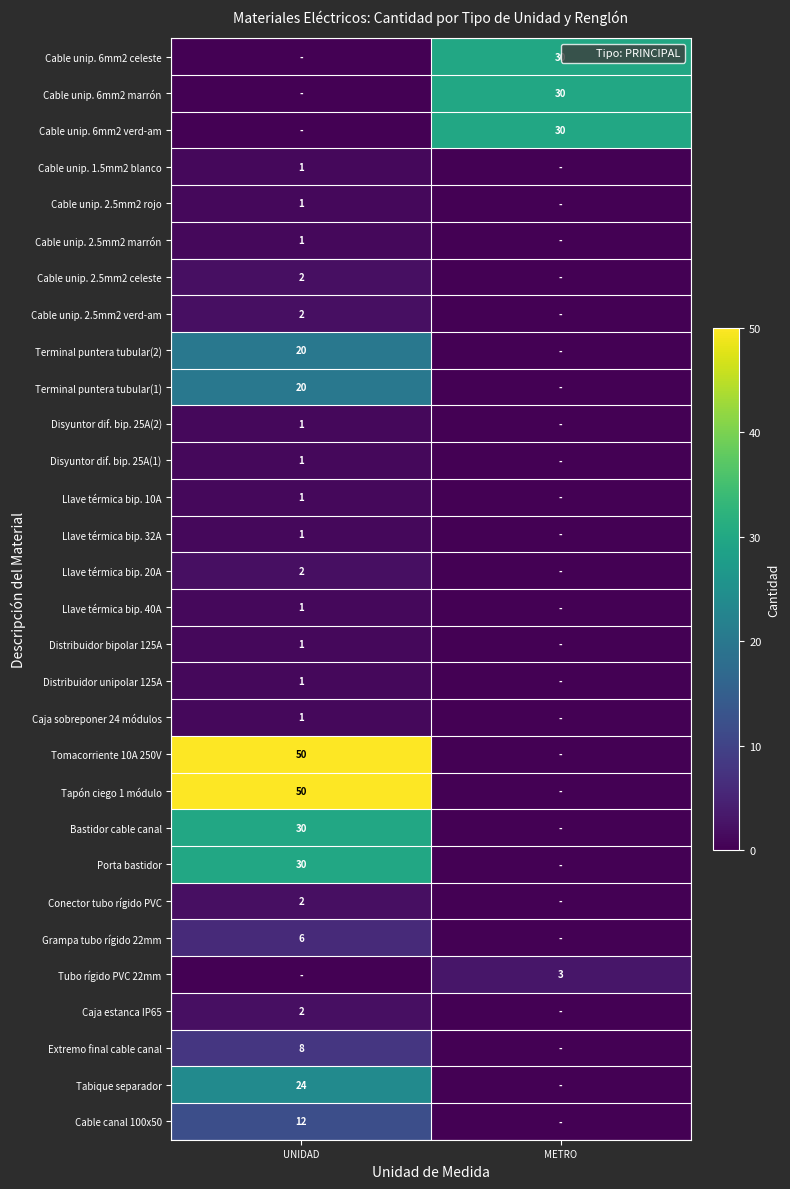

The Distribuidor bipolar 125A series shows 1 at UNIDAD. True or false?

True